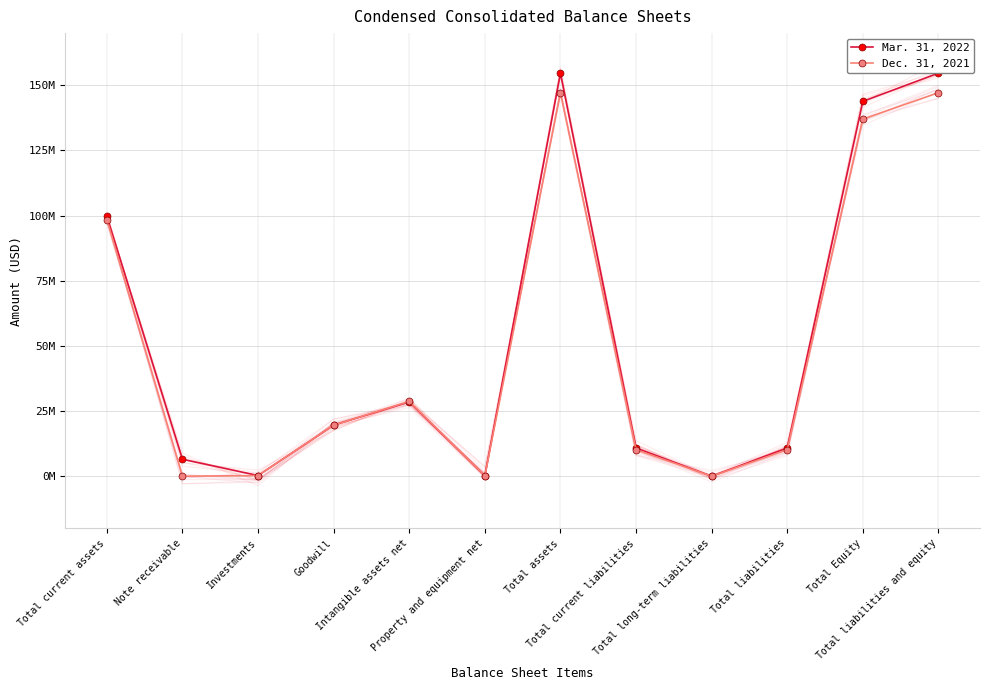

What is the sum of the Dec. 31, 2021 values at Total current assets and Note receivable?

98458461